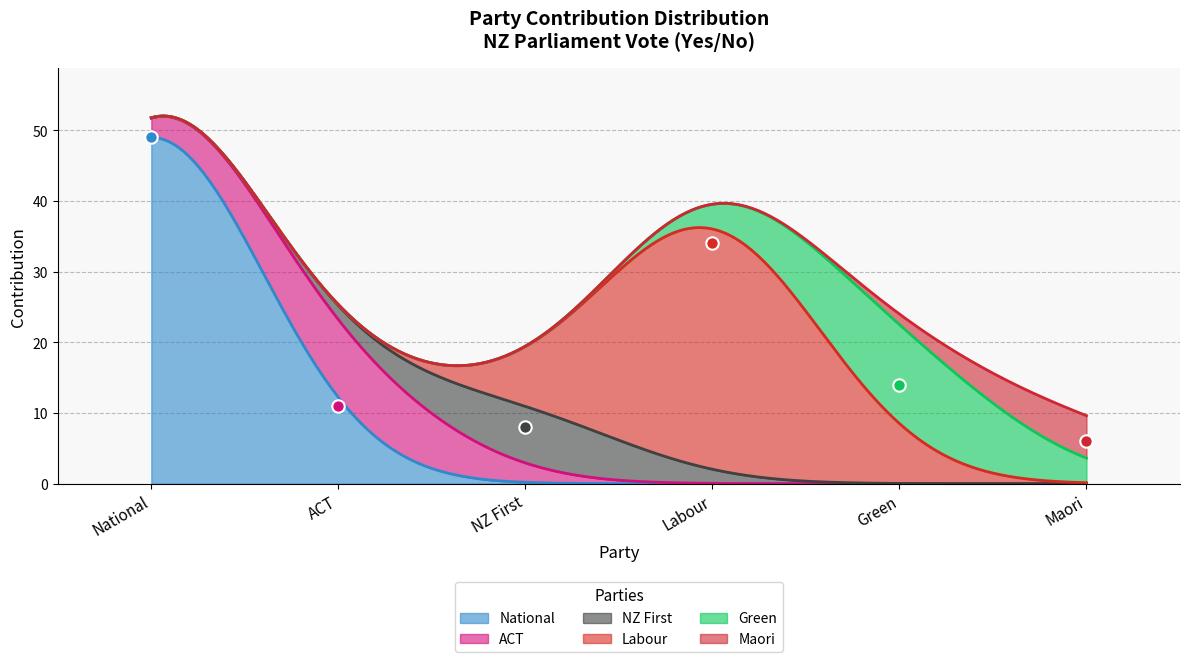

At how many categories does at least one series exceed 42?

1